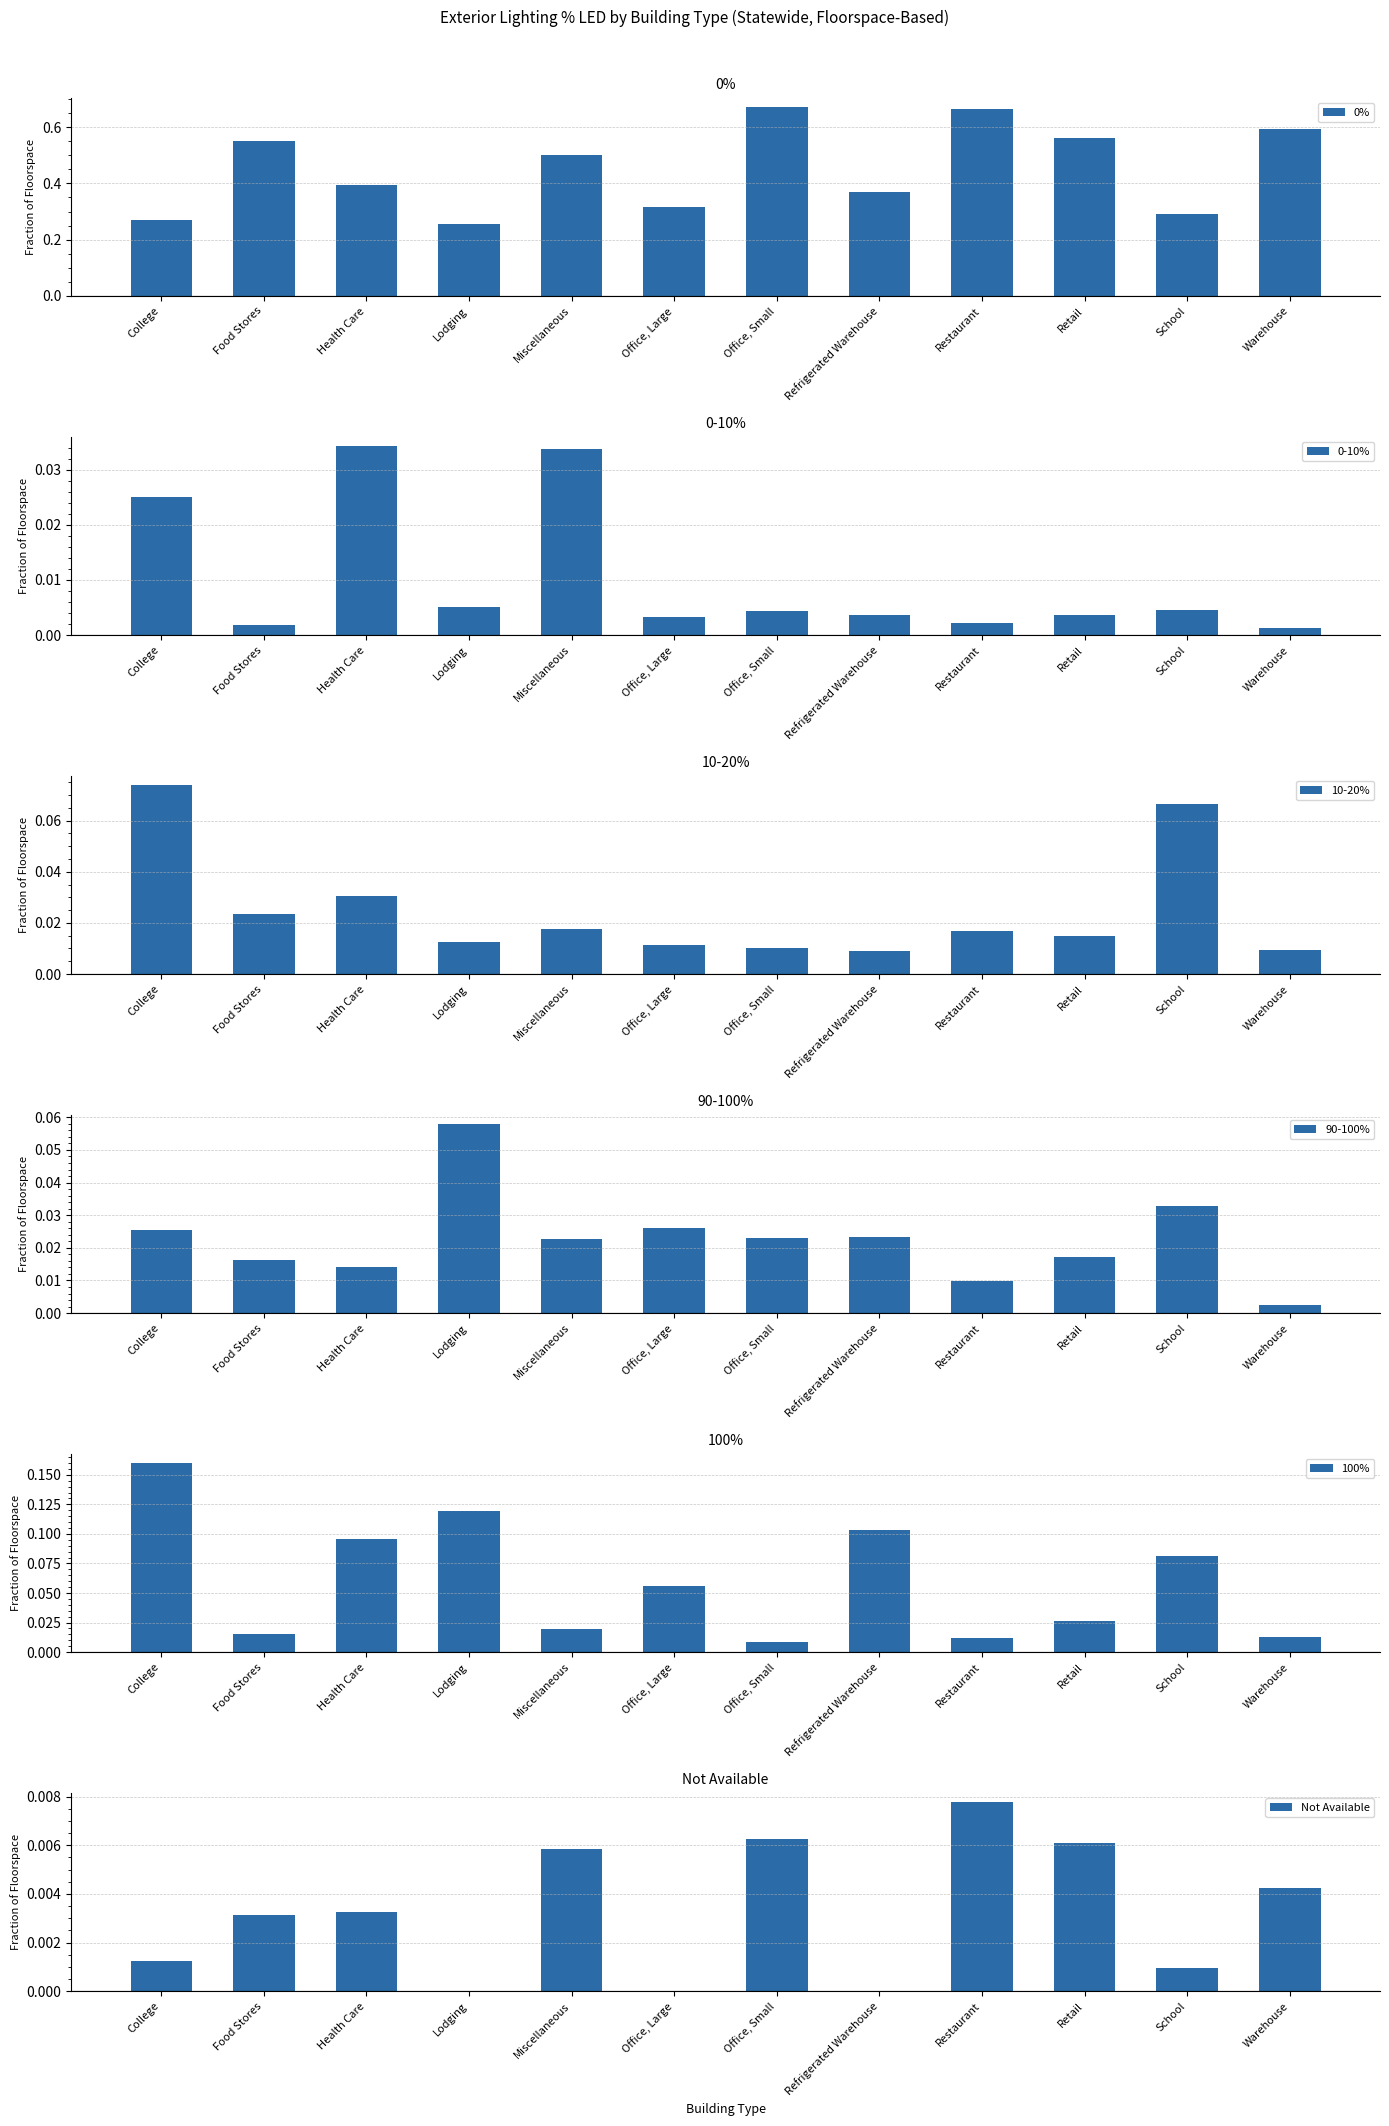

The value of 10-20% at College is 0.1. True or false?

False